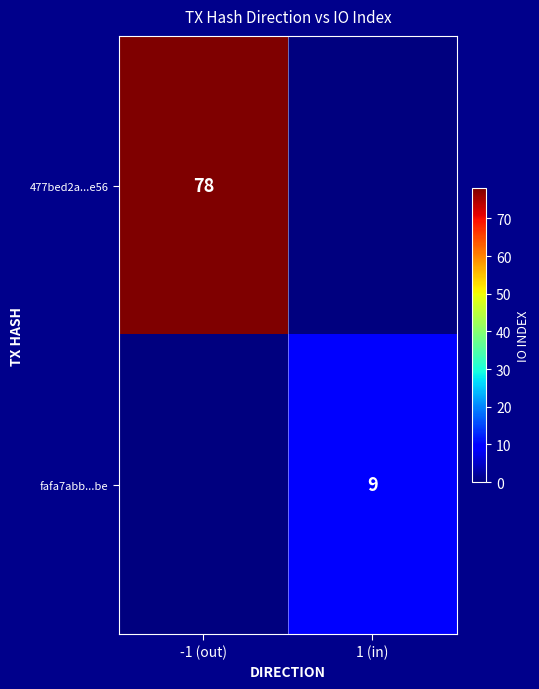

The value of 477bed2a...e56 at -1 (out) is 138. True or false?

False